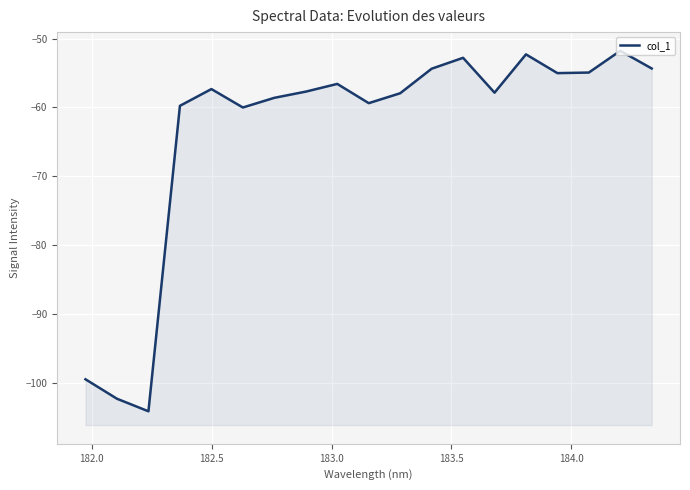

How many lines are shown in the chart?

1